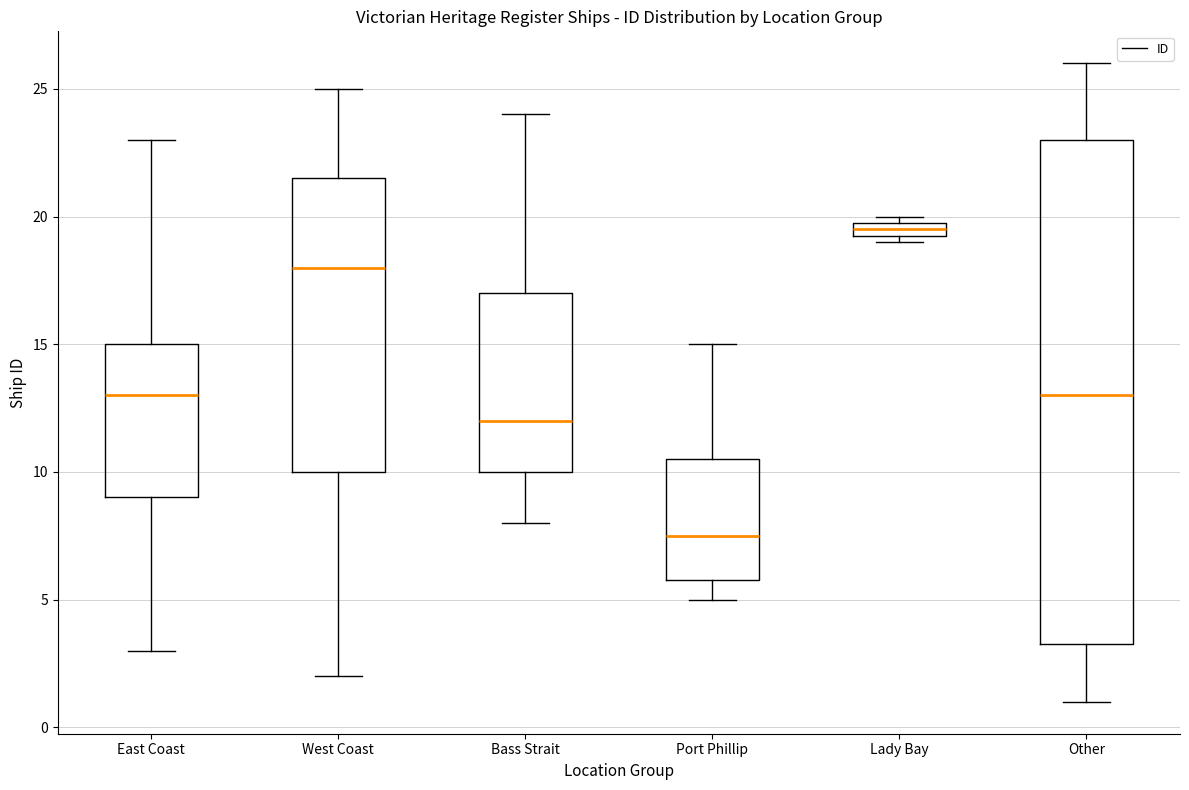

Which box's median line is the lowest?

Port Phillip